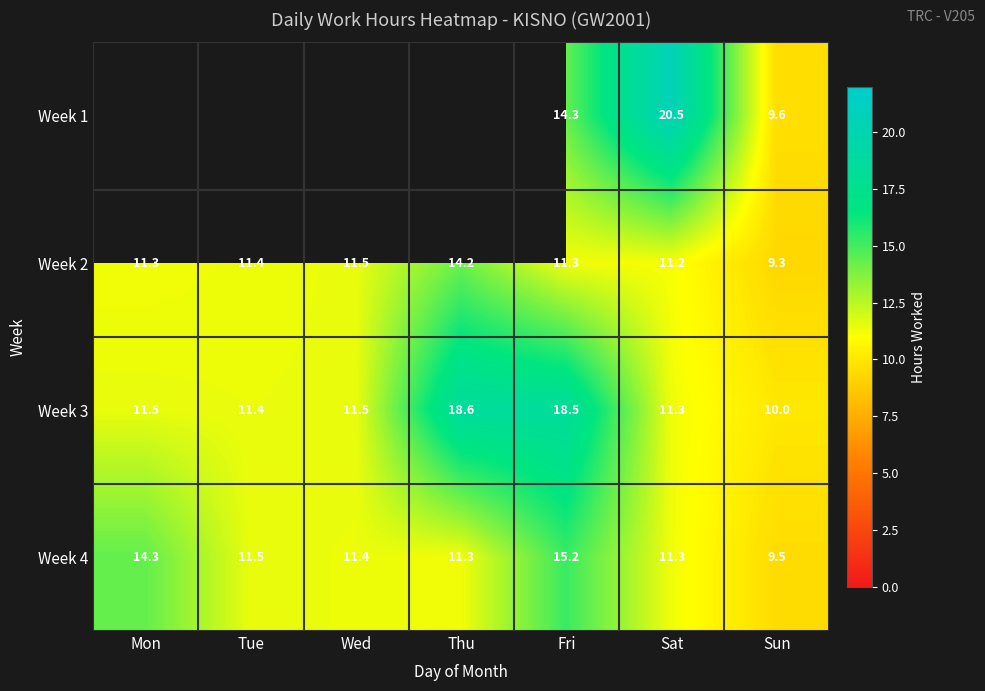

How many distinct data groups are displayed?

4